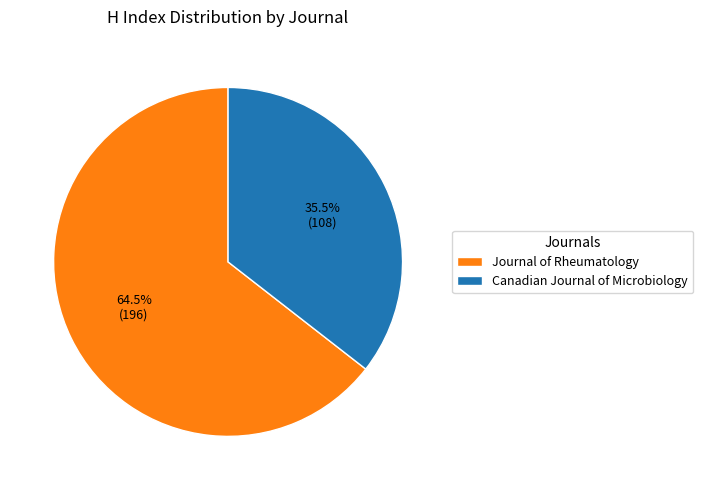

Which category has the biggest portion of the pie?

Journal of Rheumatology